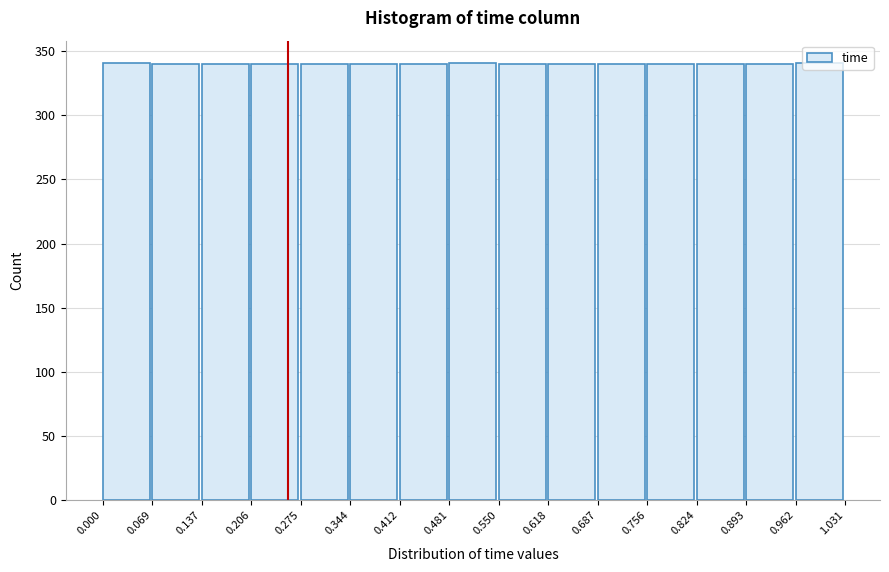

How tall is the bar that spans 0.893 to 0.962 on the x-axis? The values are not printed on the chart, so give them approximately, as read against the axis.

340